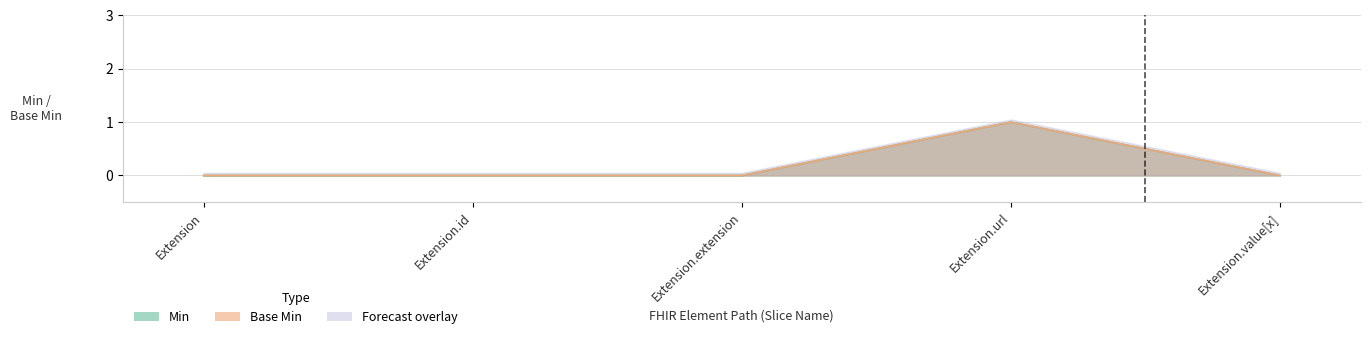

Reading left to right, transcribe all the data shown in this chart.

Min: Extension=0	Extension.id=0	Extension.extension=0	Extension.url=1	Extension.value[x]=0
Base Min: Extension=0	Extension.id=0	Extension.extension=0	Extension.url=1	Extension.value[x]=0